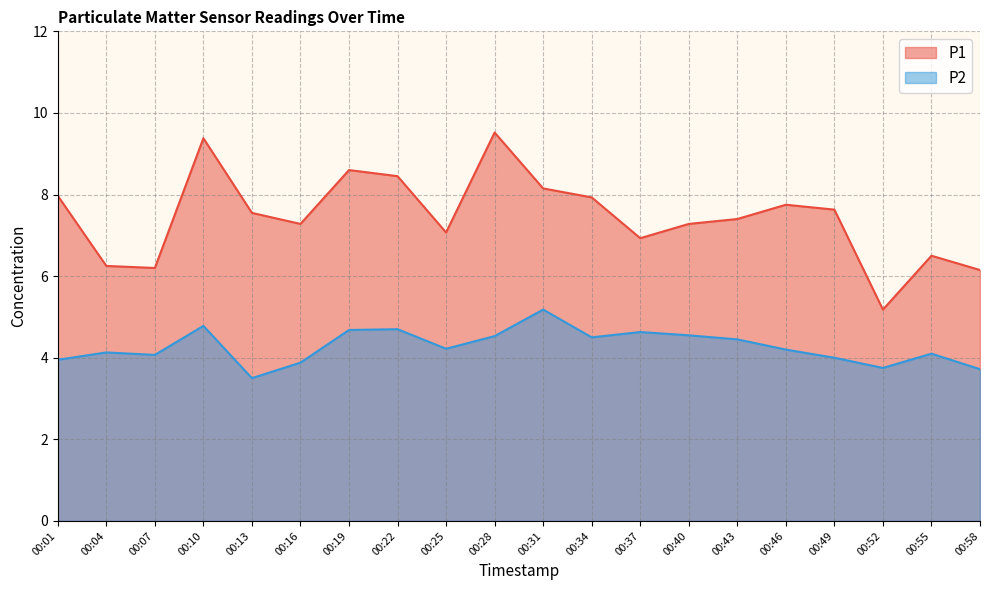

What is the approximate value of P1 at 00:55?

6.5